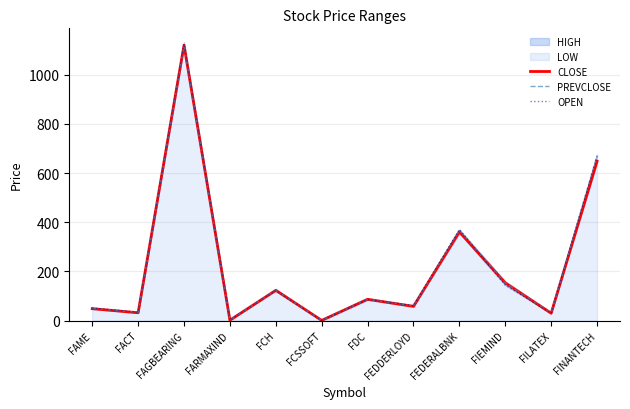

How many times do OPEN and CLOSE cross each other?

5